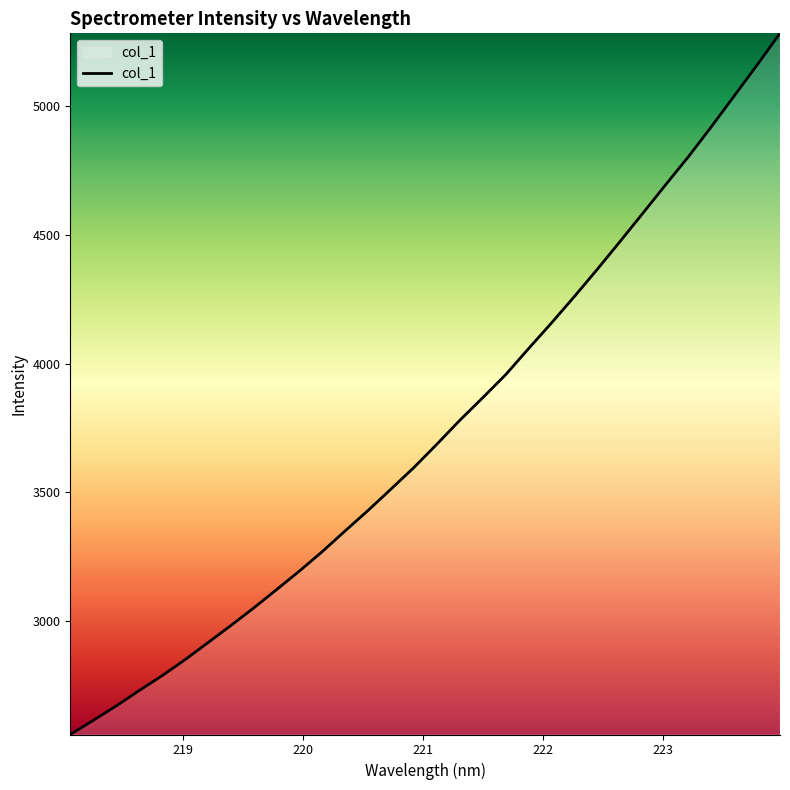

What is the maximum value shown in the chart?

5284.1